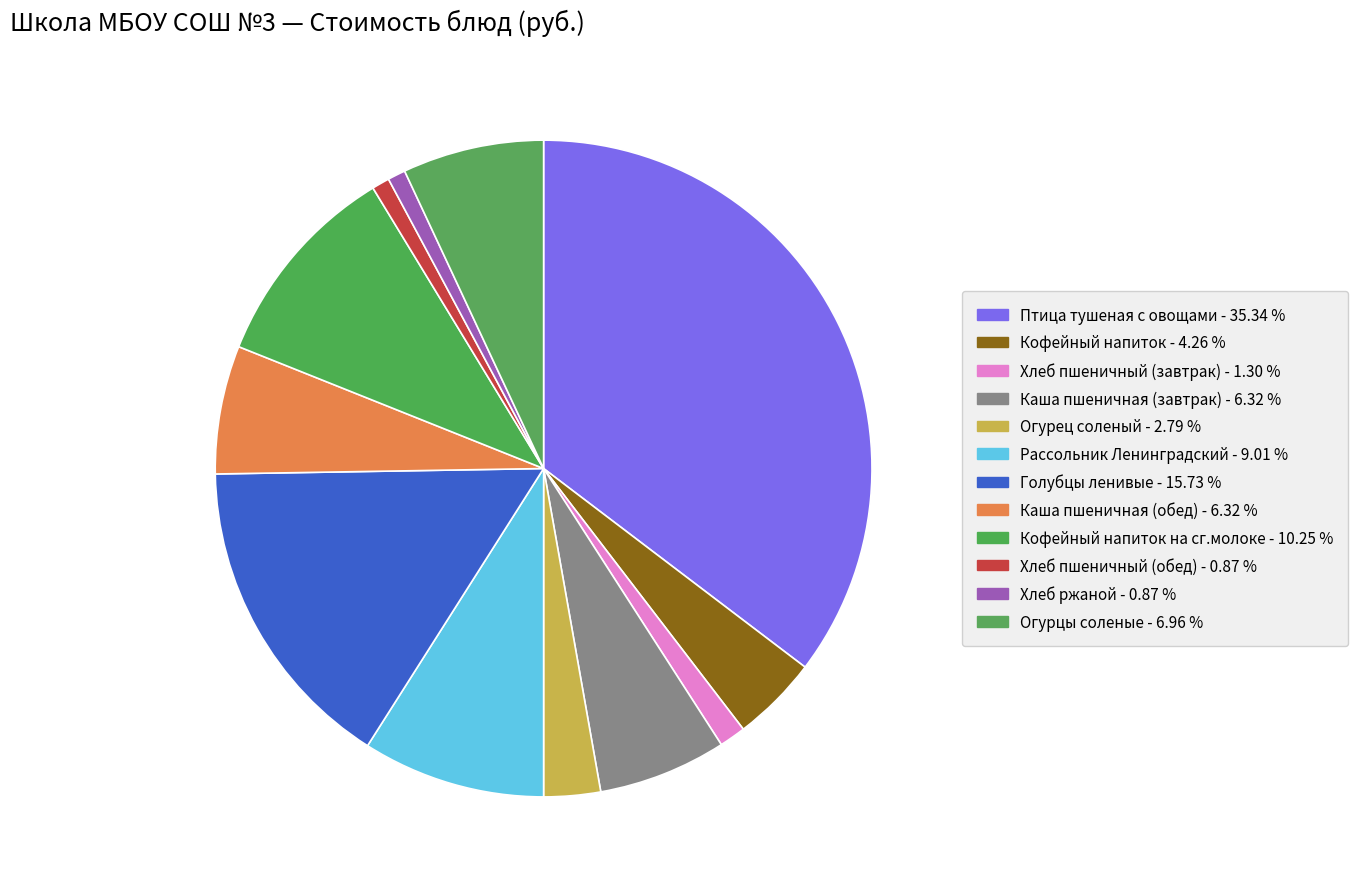

Rank the categories by value from highest to lowest.

Птица тушеная с овощами, Голубцы ленивые, Кофейный напиток на сг.молоке, Рассольник Ленинградский, Огурцы соленые, Каша пшеничная (завтрак), Каша пшеничная (обед), Кофейный напиток, Огурец соленый, Хлеб пшеничный (завтрак), Хлеб ржаной, Хлеб пшеничный (обед)